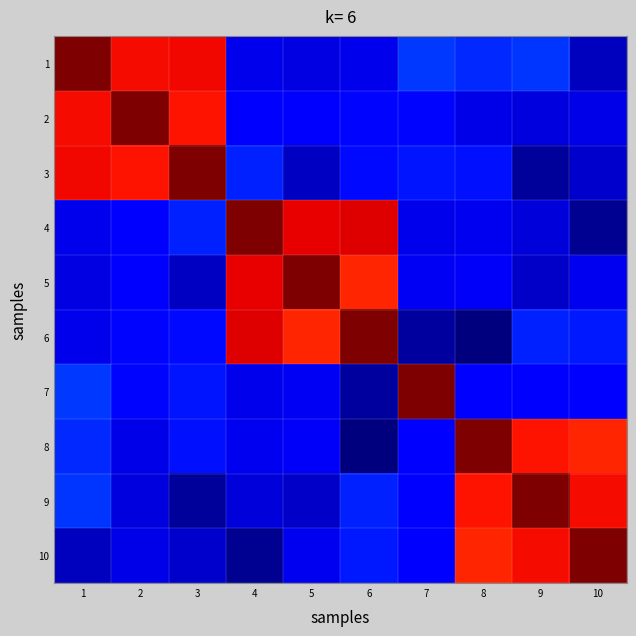

Reading left to right, what are all the values shown in this chart?

1: 1=90.0	2=80.9	3=81.1	4=9.0	5=8.3	6=9.0	7=16.8	8=15.3	9=16.4	10=5.3
2: 1=80.9	2=90.0	3=80.0	4=10.8	5=11.2	6=12.1	7=12.2	8=8.6	9=7.9	10=8.8
3: 1=81.1	2=80.0	3=90.0	4=14.4	5=5.8	6=12.6	7=13.5	8=13.3	9=2.5	10=6.3
4: 1=9.0	2=10.8	3=14.4	4=90.0	5=81.7	6=82.6	7=8.9	8=9.3	9=7.5	10=2.1
5: 1=8.3	2=11.2	3=5.8	4=81.7	5=90.0	6=78.3	7=9.7	8=10.0	9=6.1	10=9.2
6: 1=9.0	2=12.1	3=12.6	4=82.6	5=78.3	6=90.0	7=3.1	8=0.4	9=14.5	10=13.9
7: 1=16.8	2=12.2	3=13.5	4=8.9	5=9.7	6=3.1	7=90.0	8=11.1	9=10.3	10=10.3
8: 1=15.3	2=8.6	3=13.3	4=9.3	5=10.0	6=0.4	7=11.1	8=90.0	9=80.0	10=78.3
9: 1=16.4	2=7.9	3=2.5	4=7.5	5=6.1	6=14.5	7=10.3	8=80.0	9=90.0	10=80.7
10: 1=5.3	2=8.8	3=6.3	4=2.1	5=9.2	6=13.9	7=10.3	8=78.3	9=80.7	10=90.0